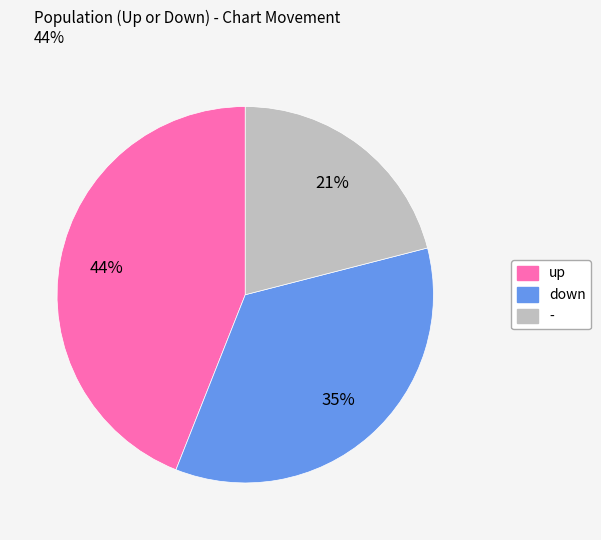

How many segments does this pie chart have?

3